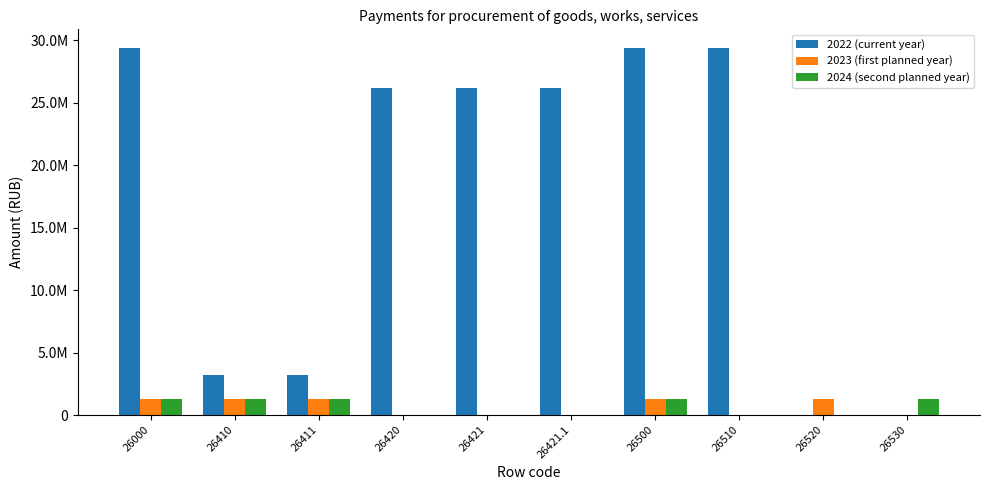

Between 26530 and 26510, which is larger?

26510